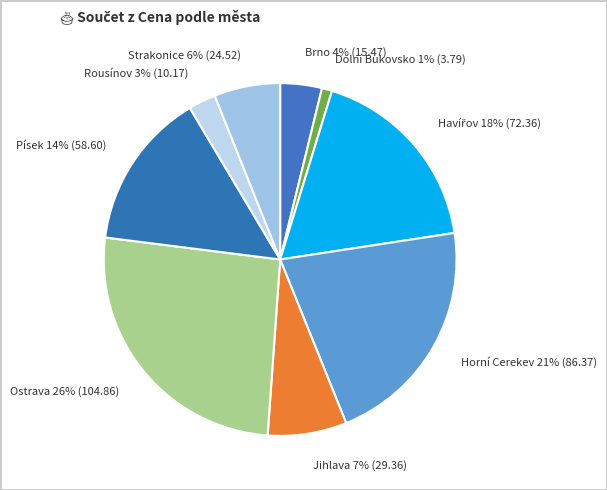

Does Písek account for over 50% of the chart?

No